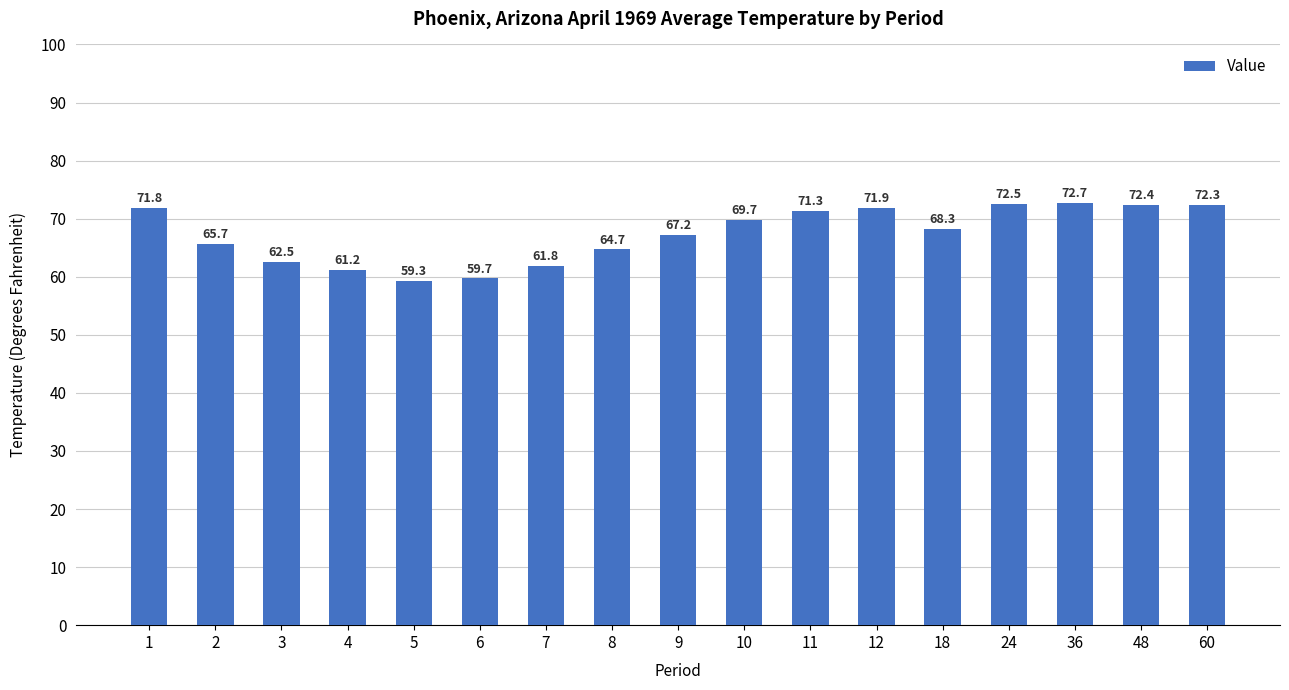

Where does the data first go above 68?

1